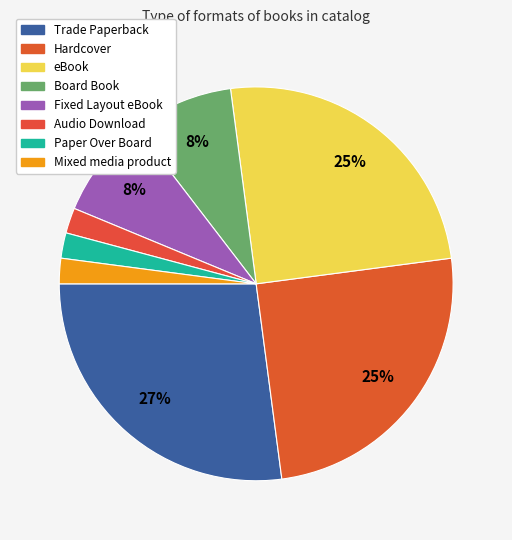

What percentage is NOT represented by Trade Paperback?

72.9%